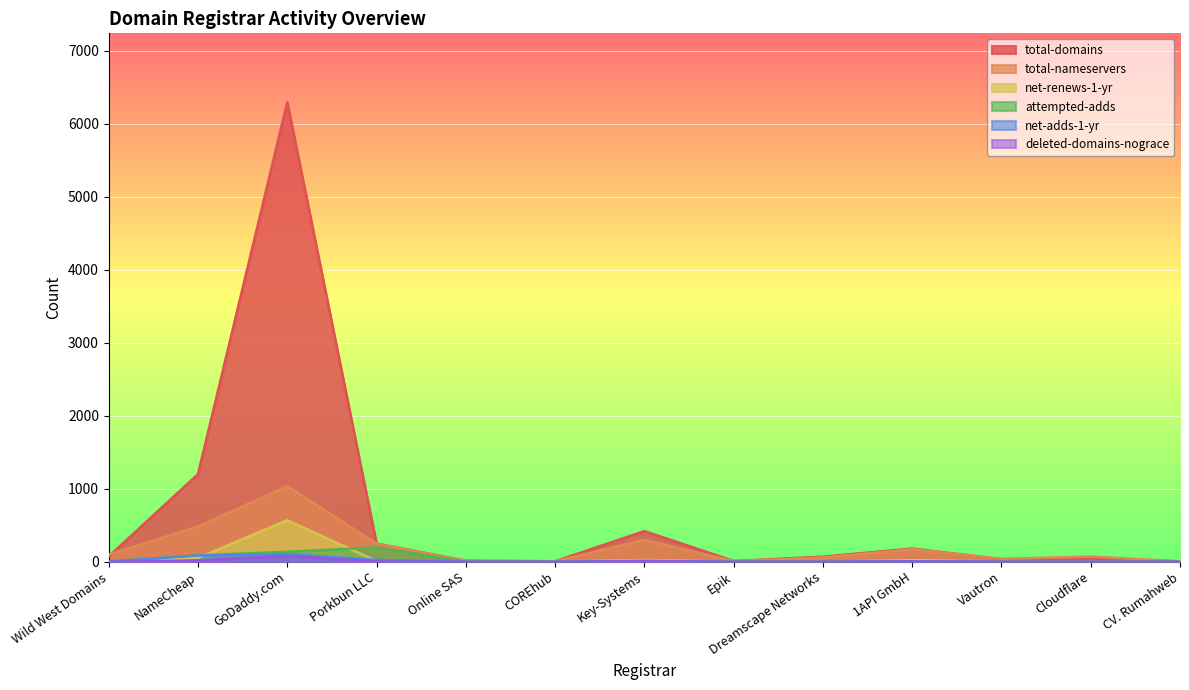

True or false: total-nameservers has more than 0 interior local peaks.

True